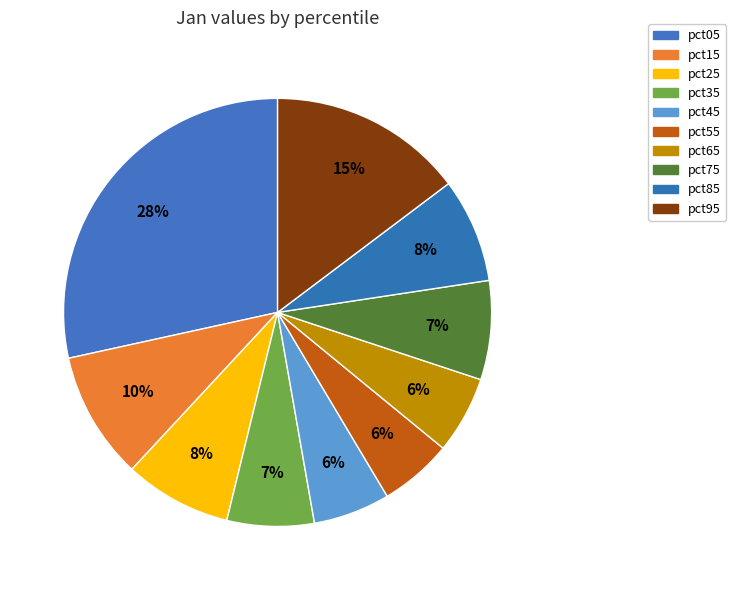

Rank the categories by value from lowest to highest.

pct55, pct45, pct65, pct35, pct75, pct85, pct25, pct15, pct95, pct05